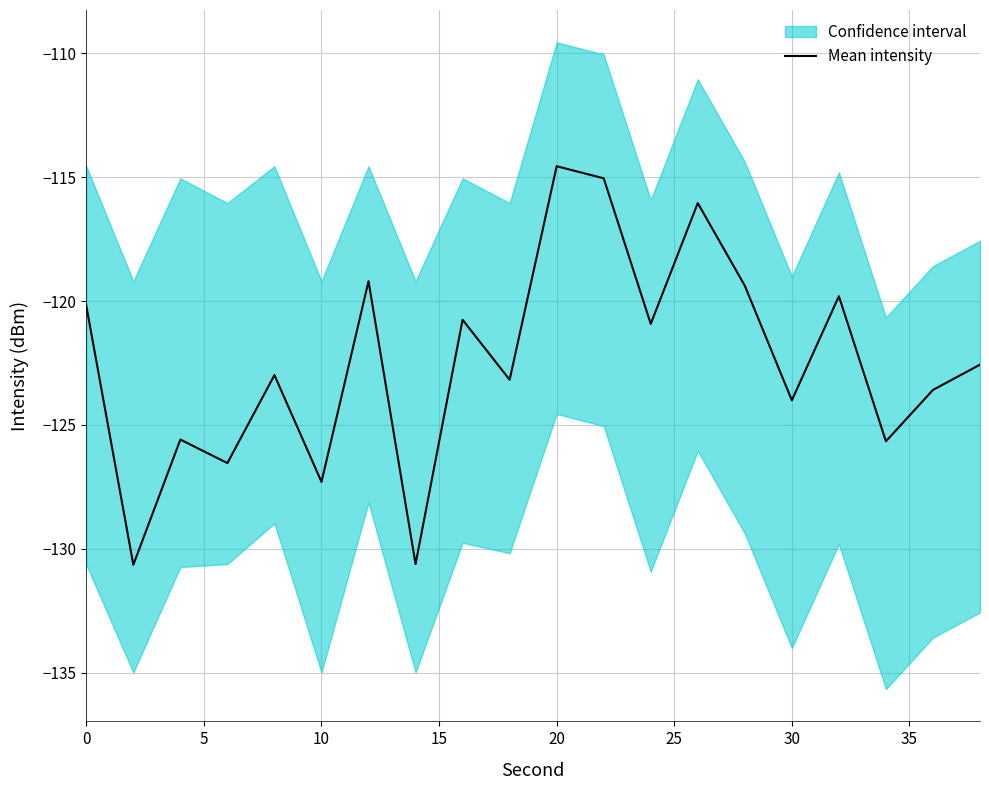

True or false: there are more than 1 points higher than both neighbors.

True